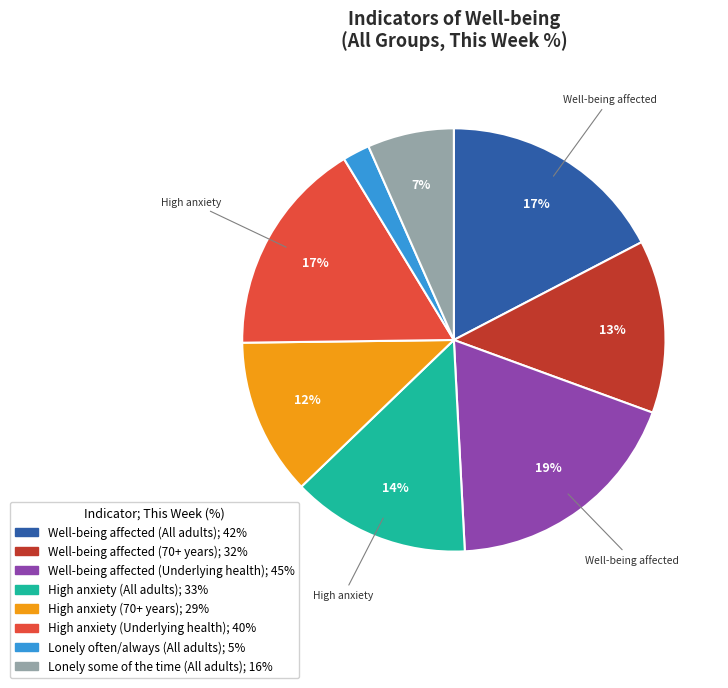

Is it true that Lonely some of the time (All adults) is 12% of the pie?

False